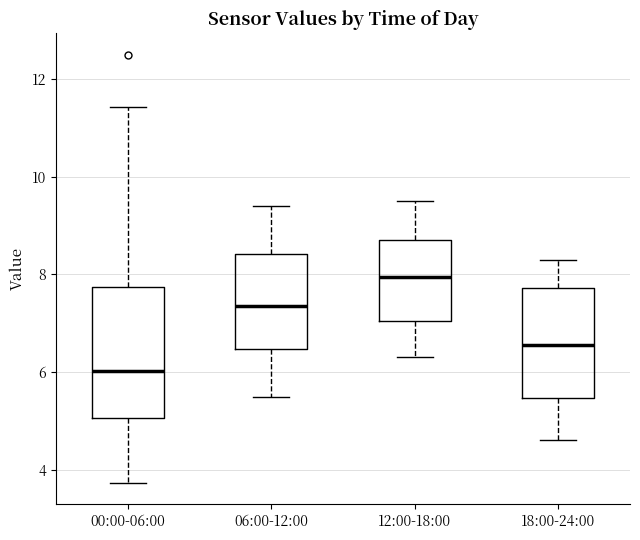

Which box has the highest median line?

12:00-18:00